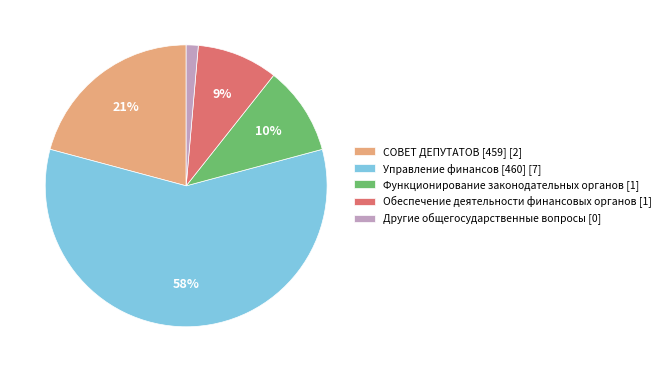

True or false: СОВЕТ ДЕПУТАТОВ [459] accounts for 21% of the total.

True